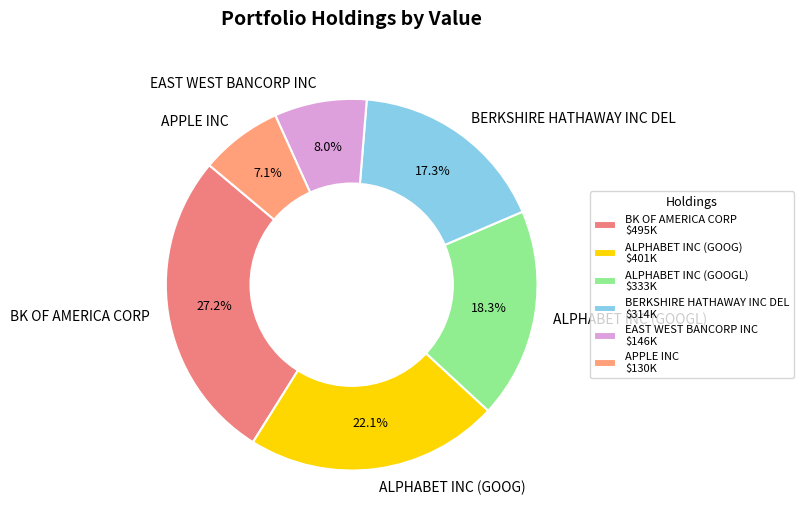

Is the sum of ALPHABET INC (GOOG) and ALPHABET INC (GOOGL) greater than half?

No